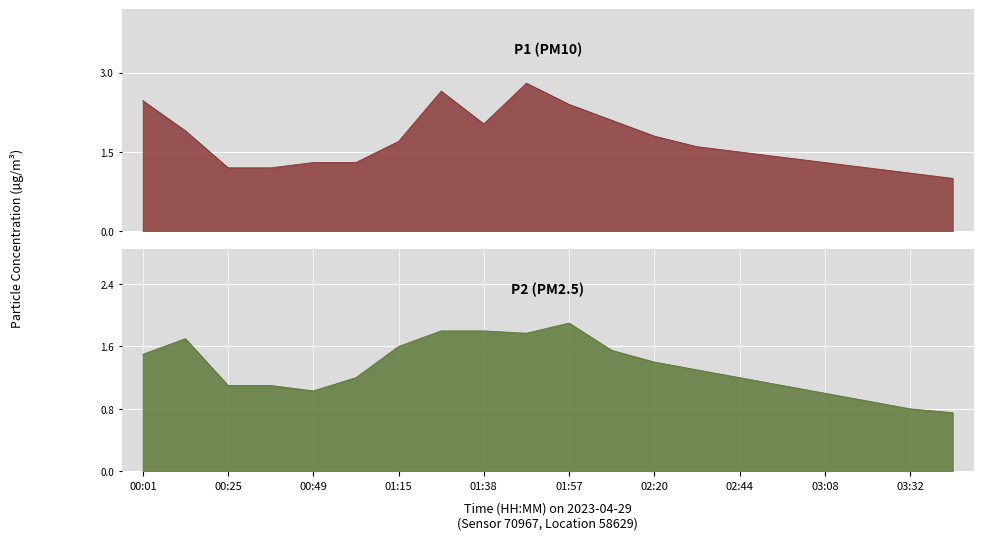

Reading right to left, transcribe all the data shown in this chart.

P1: 1.0	1.1	1.2	1.3	1.4	1.5	1.6	1.8	2.1	2.4	2.8	2.0	2.6	1.7	1.3	1.3	1.2	1.2	1.9	2.5
P2: 0.8	0.8	0.9	1.0	1.1	1.2	1.3	1.4	1.6	1.9	1.8	1.8	1.8	1.6	1.2	1.0	1.1	1.1	1.7	1.5